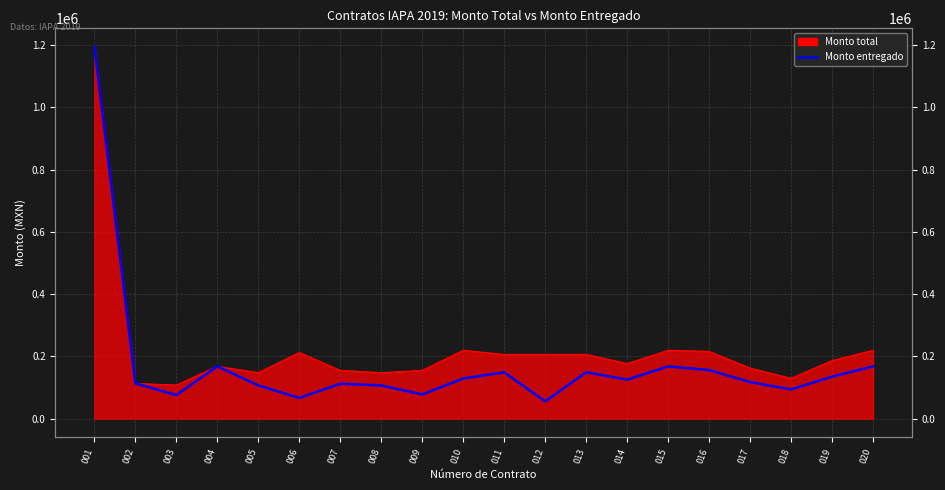

What is the maximum value shown in the chart?

1193740.3